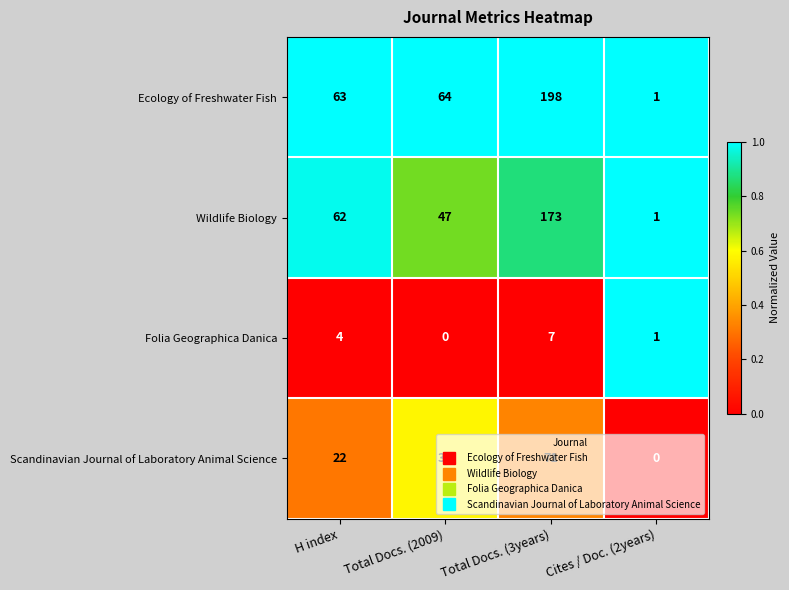

Which label corresponds to the largest value in the chart?

Total Docs. (3years)